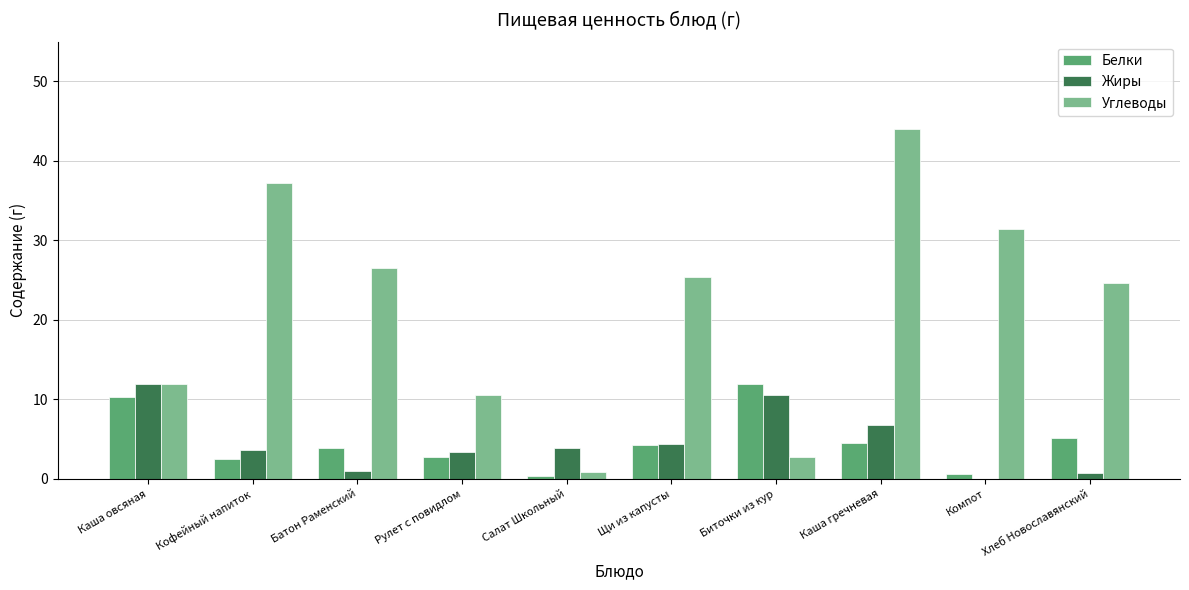

What is the greatest value displayed?

44.0